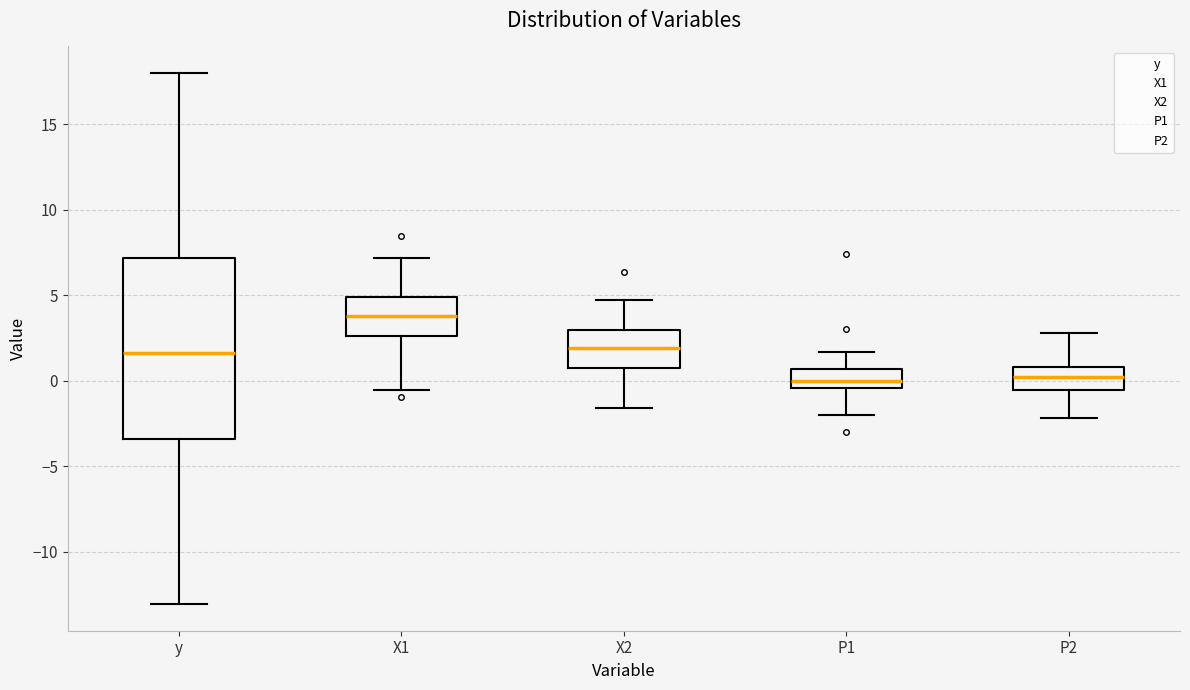

Reading left to right, read every box against the y-axis: the position of its median line, the range the box covers, and the ends of its whiskers. The values are not printed on the chart, so give them approximately, as read against the axis.

y: median 1.5, box -3.5 to 7.0, whiskers -13.0 to 18.0
X1: median 4.0, box 2.5 to 5.0, whiskers -0.5 to 7.0
X2: median 2.0, box 1.0 to 3.0, whiskers -1.5 to 4.5
P1: median 0.0, box -0.5 to 0.5, whiskers -2.0 to 1.5
P2: median 0.0, box -0.5 to 1.0, whiskers -2.0 to 3.0